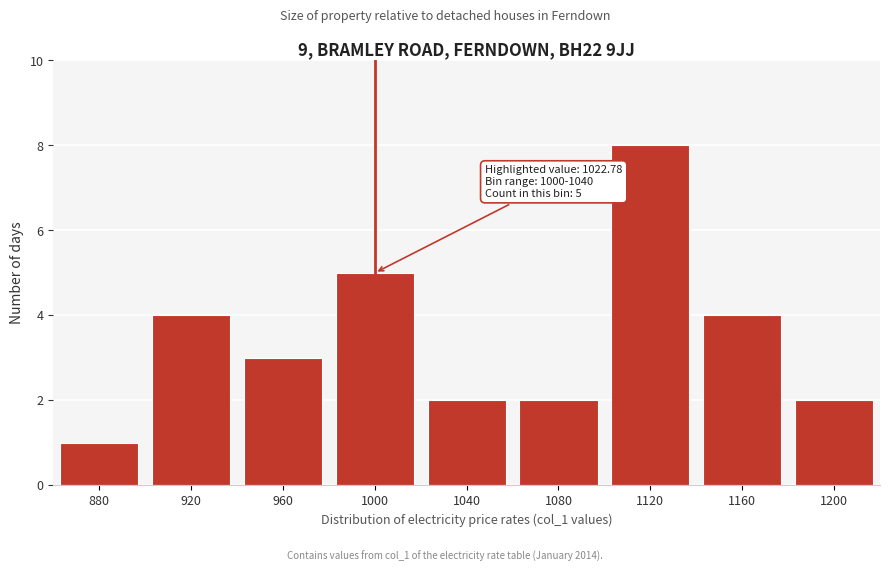

Reading right to left, extract all data points from this chart.

1200=2	1160=4	1120=8	1080=2	1040=2	1000=5	960=3	920=4	880=1